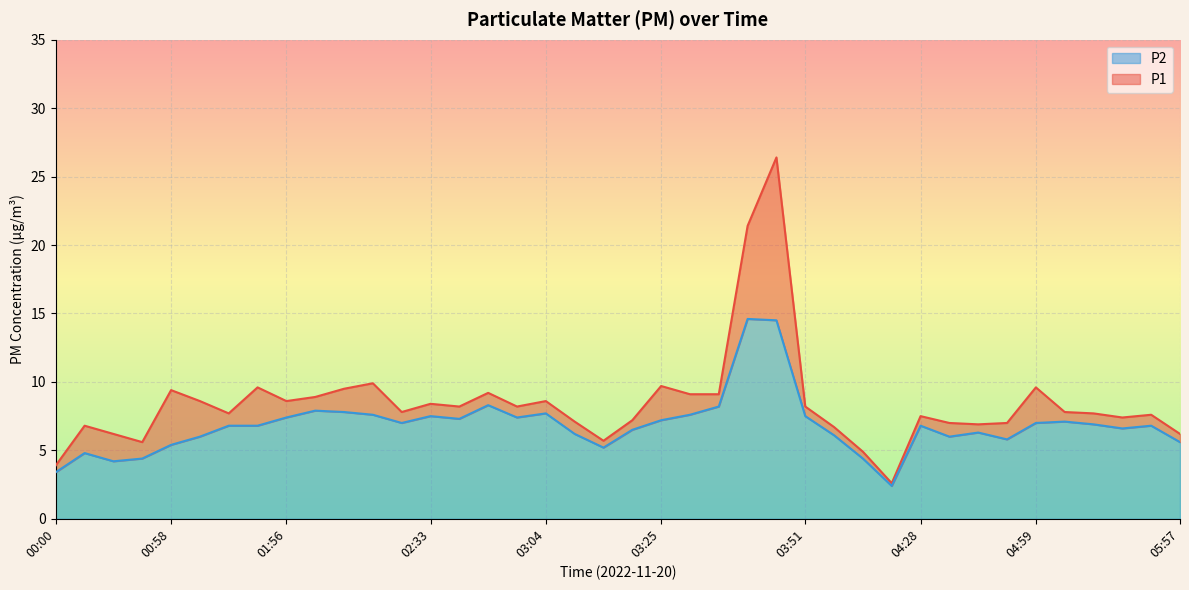

How many lines are shown in the chart?

2